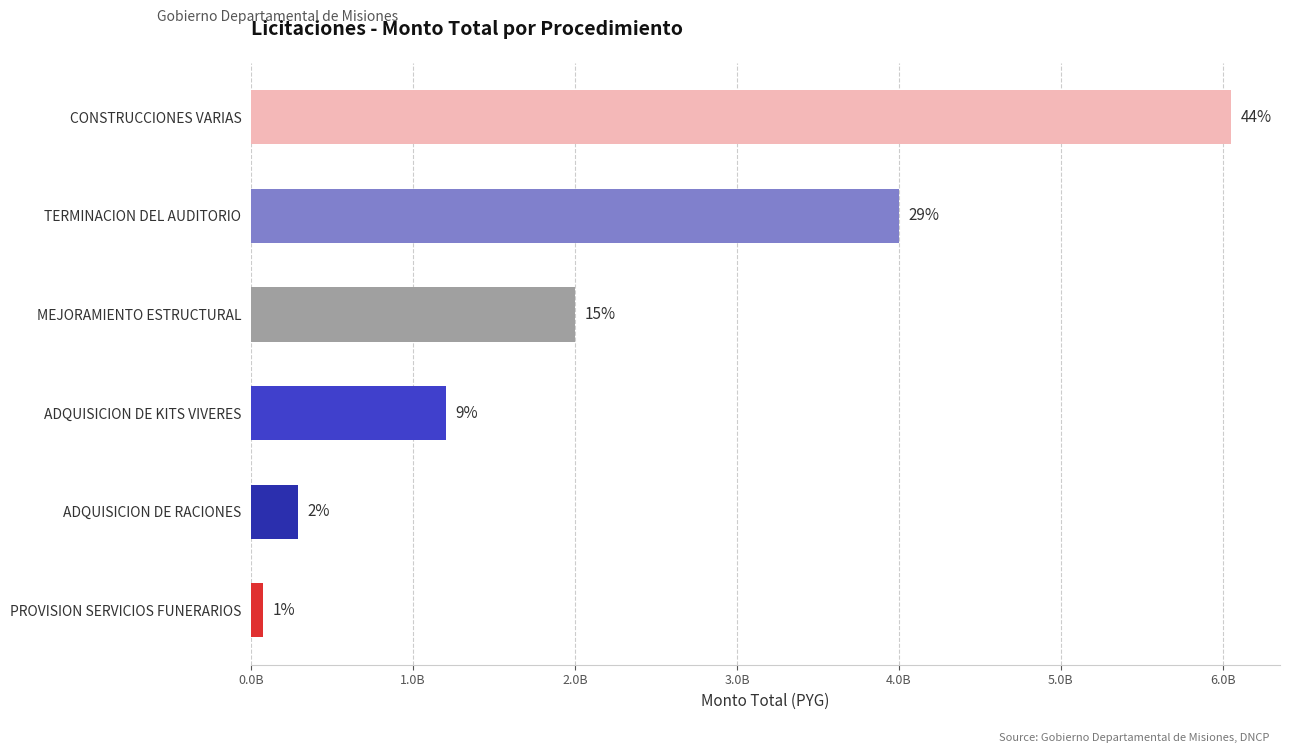

Are the bars horizontal?

Yes